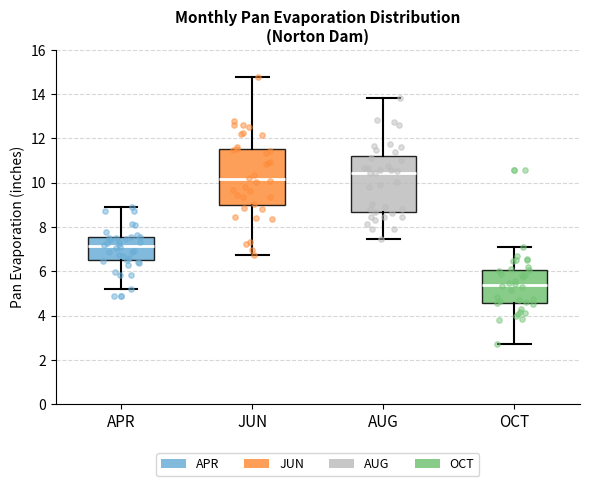

Where does the lower whisker of the box for JUN end on the y-axis? The values are not printed on the chart, so give them approximately, as read against the axis.

6.8